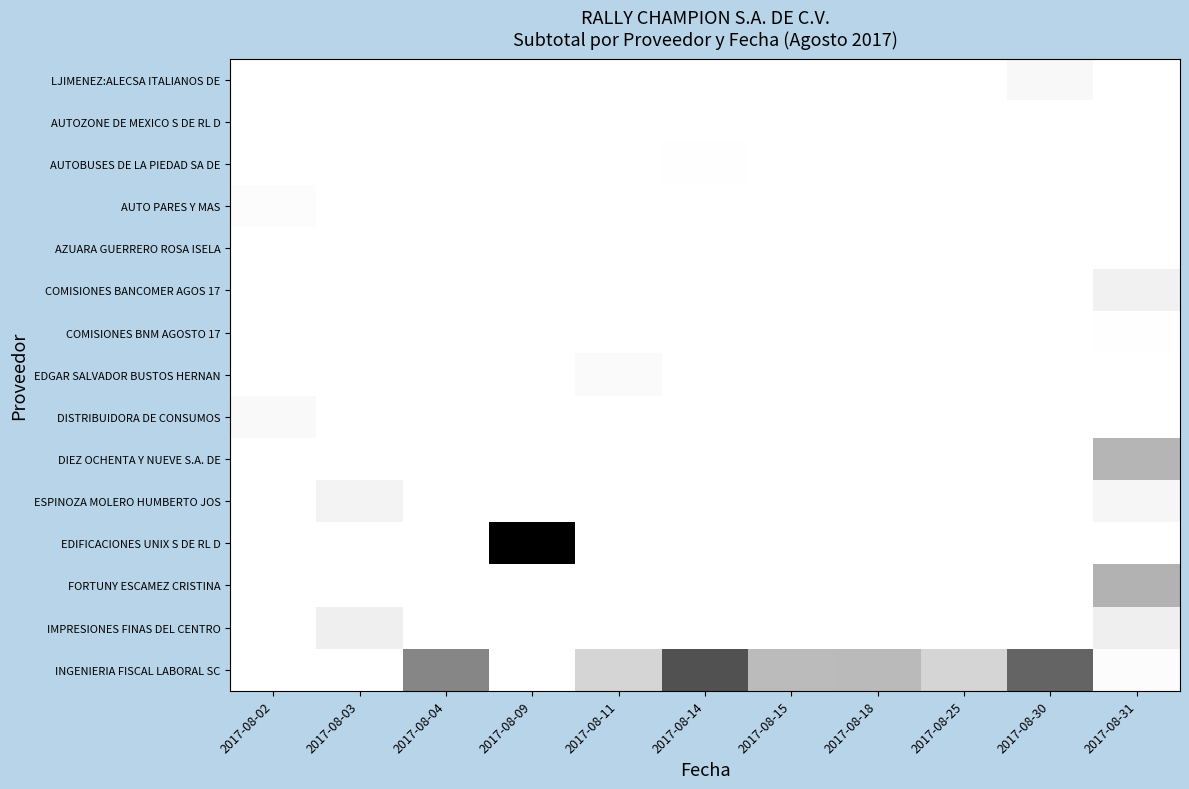

At which category does the chart reach its peak across all series?

2017-08-02